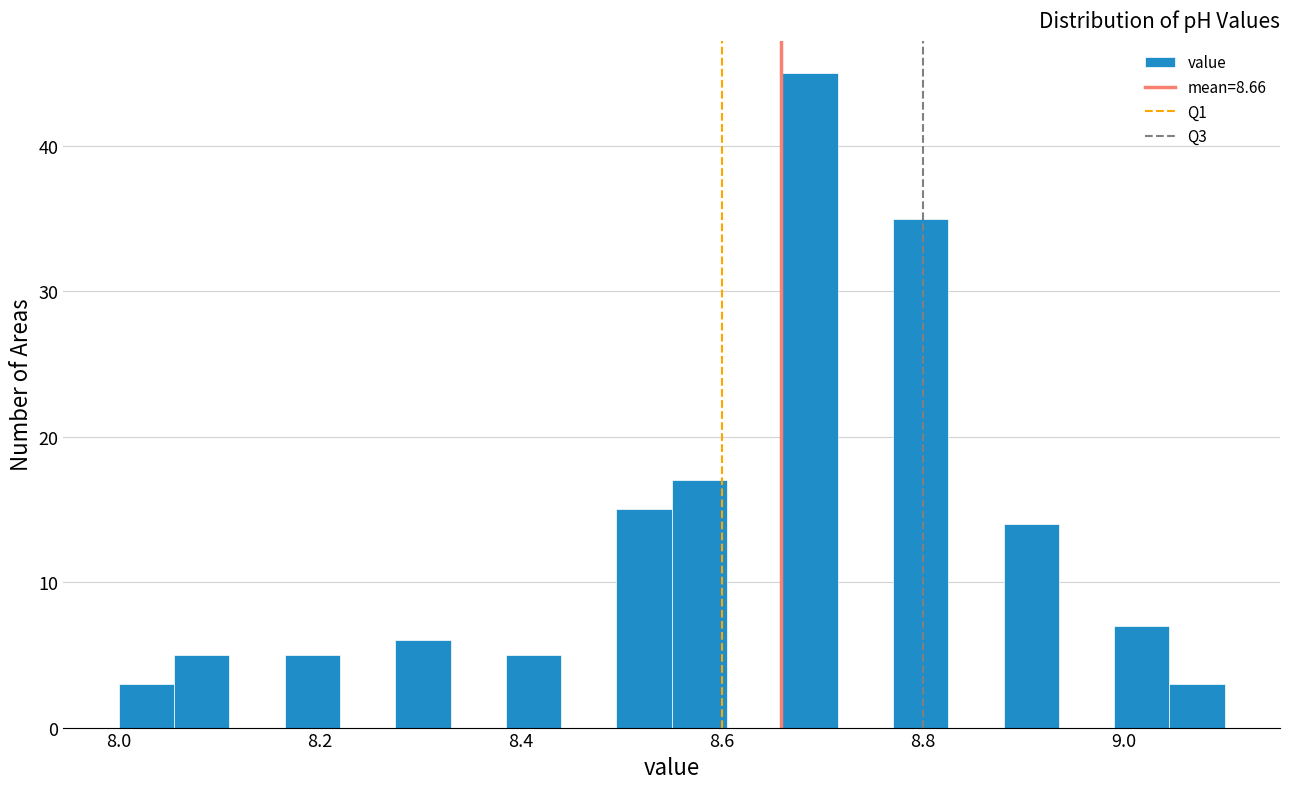

Around what value on the x-axis is the tallest bar? Give the approximate position of its centre, as read against the axis.

8.68